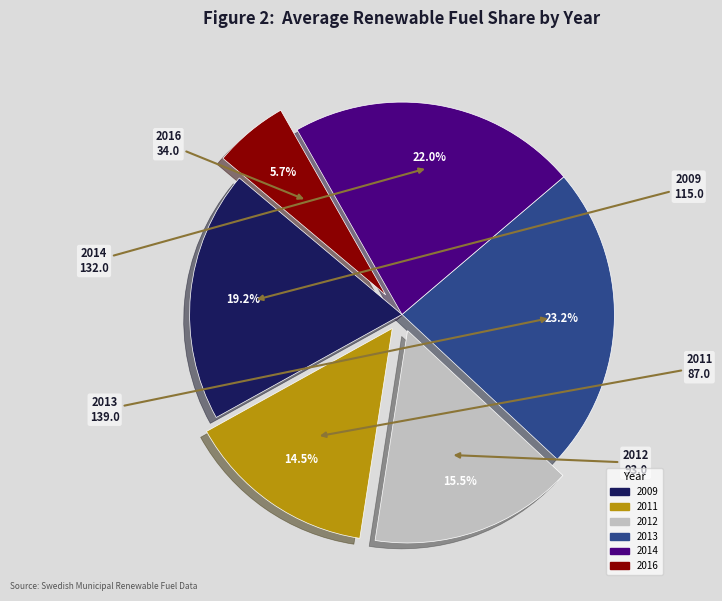

Approximately how many times larger is the value at 2014 compared to 2016?

3.9